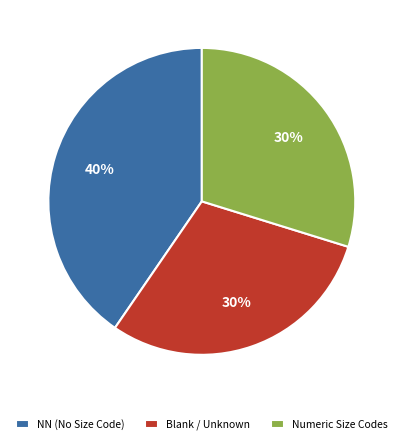

Combined, do Numeric Size Codes and NN (No Size Code) account for over 50%?

Yes